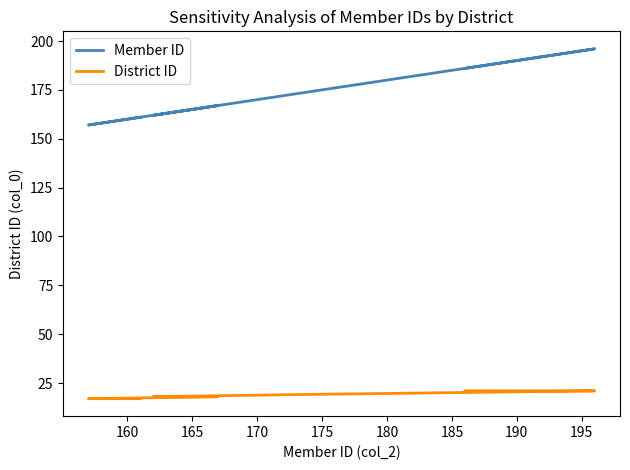

True or false: Member ID and District ID intersect in this chart.

False